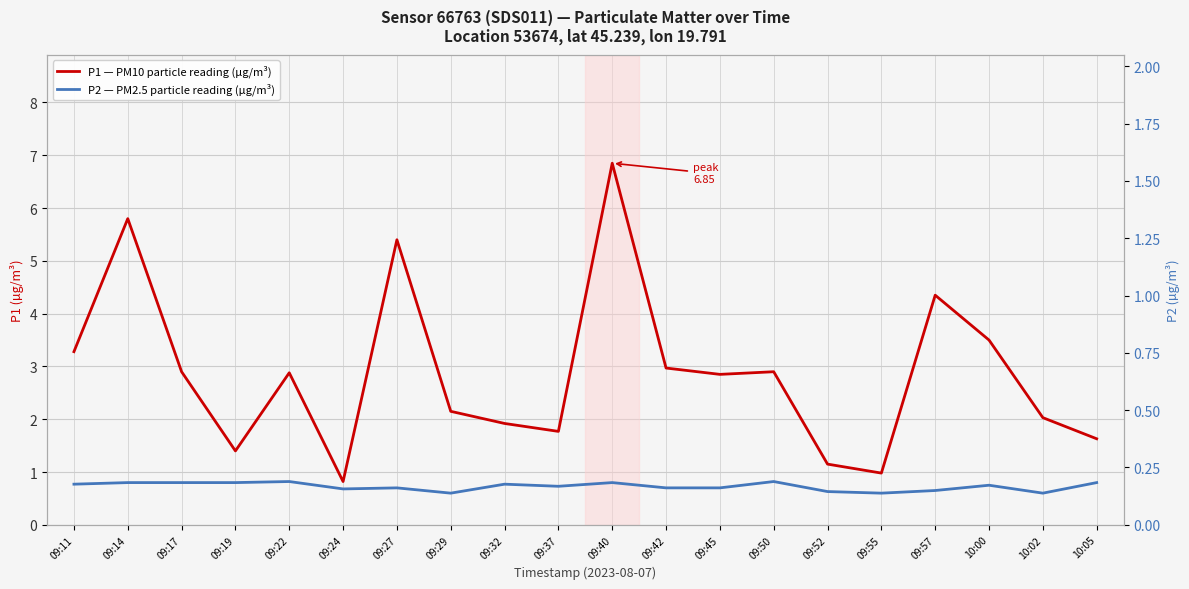

What is the difference between the maximum and second lowest values in the P2 — PM2.5 particle reading (µg/m³) series?

0.2